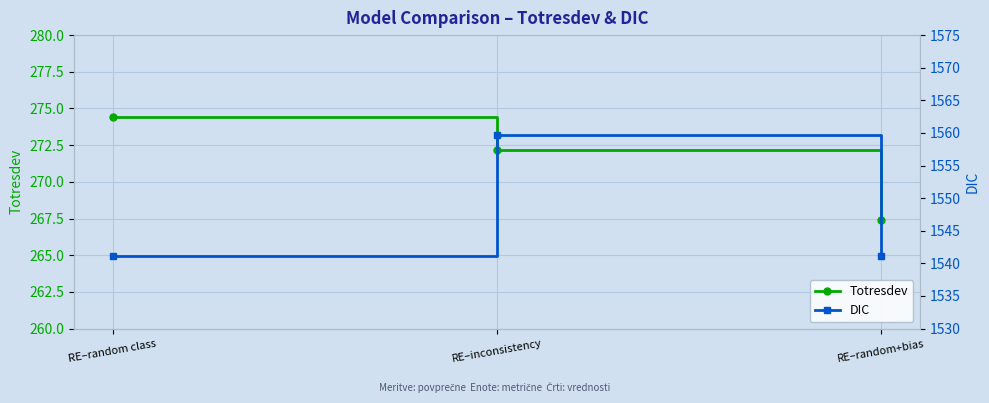

What is the label of the 2nd point from the left?

RE–inconsistency